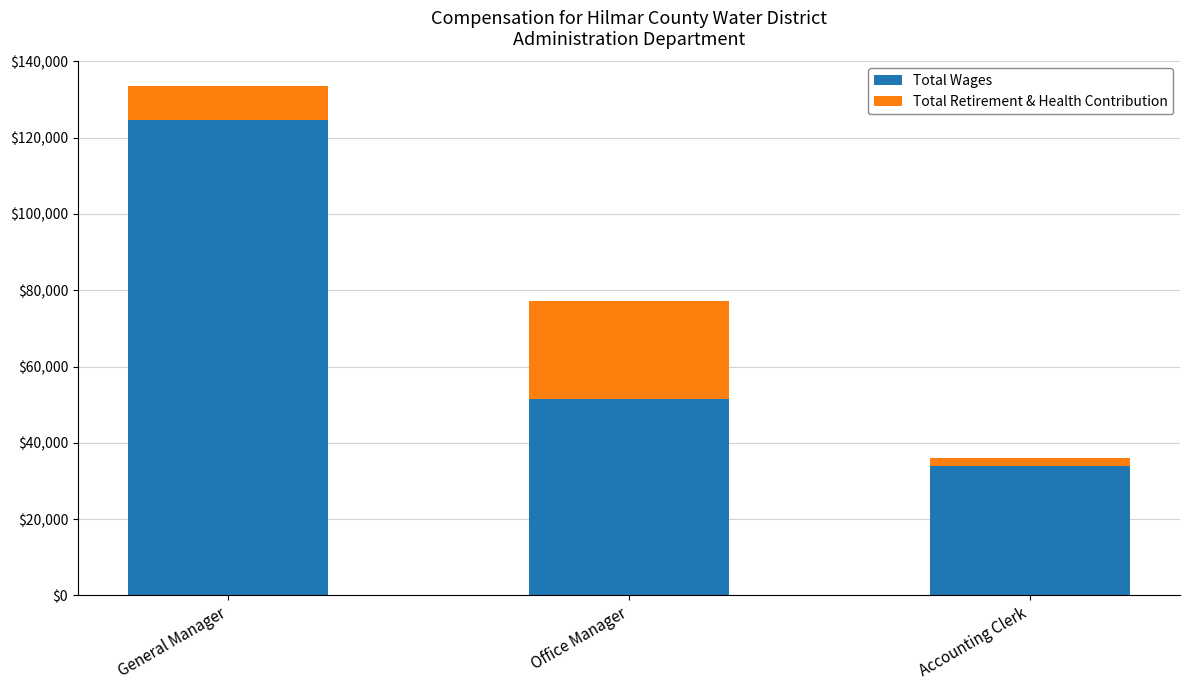

What is the approximate value of Total Wages at Office Manager?

51598